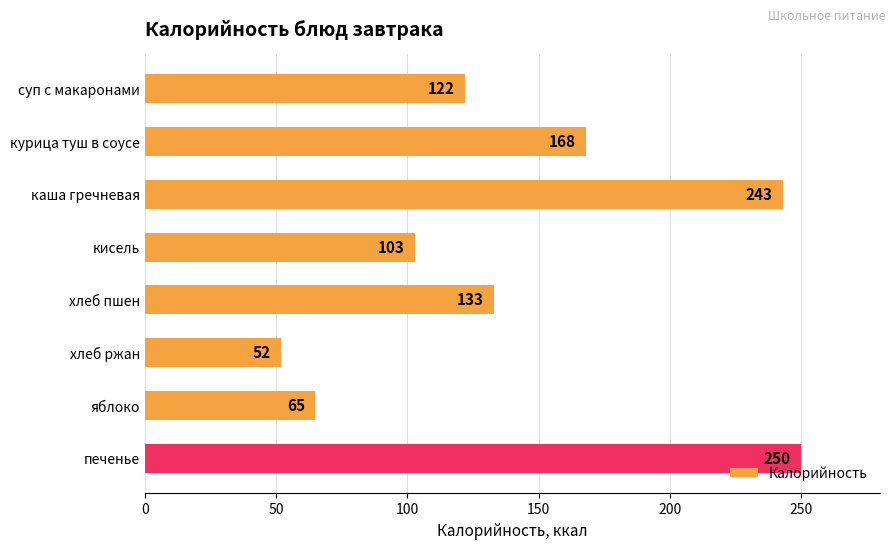

How many data points does each series have?

8